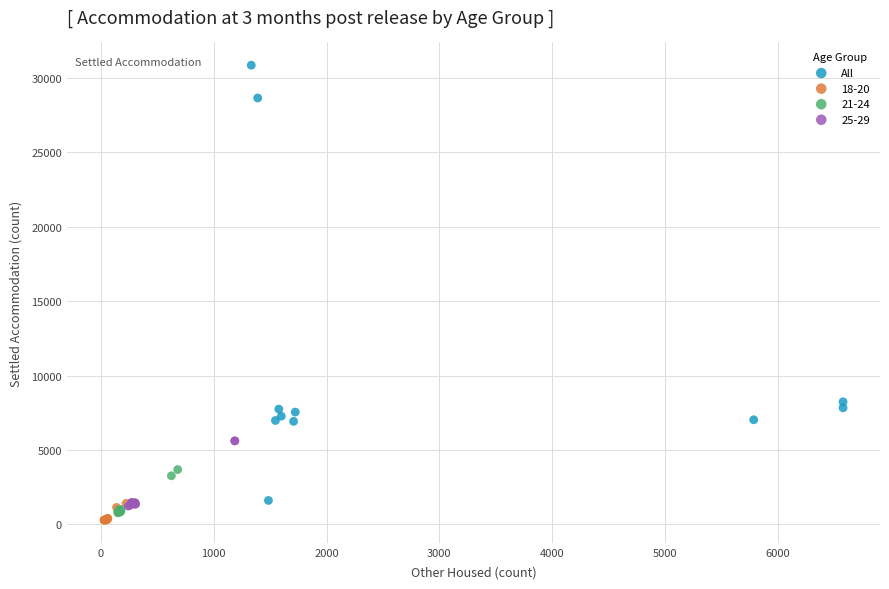

Which series contains the highest Y value?

All